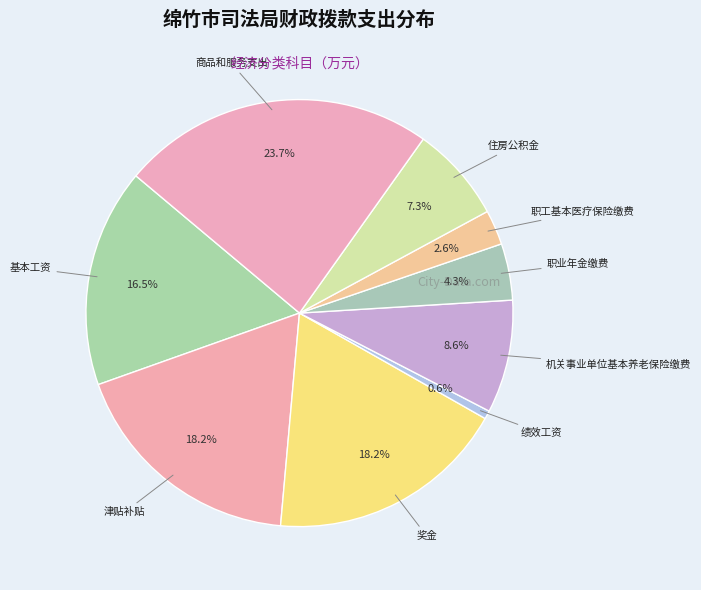

Count the number of slices in the pie.

9